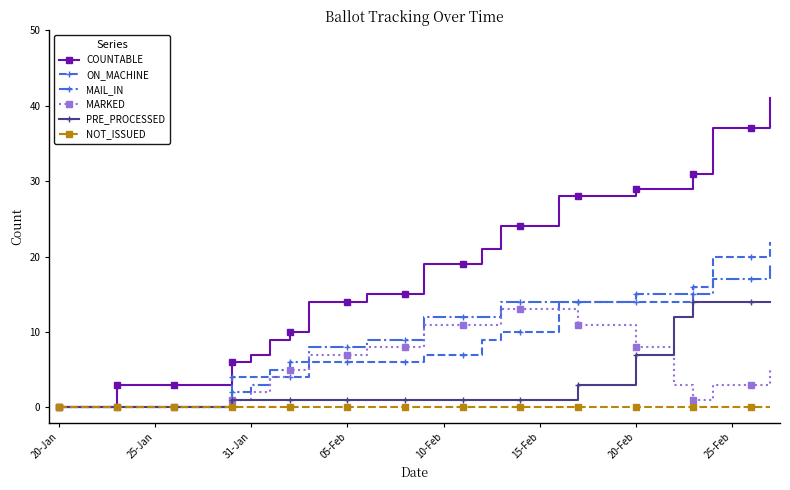

What are all the series names shown in the legend?

COUNTABLE, ON_MACHINE, MAIL_IN, MARKED, PRE_PROCESSED, NOT_ISSUED